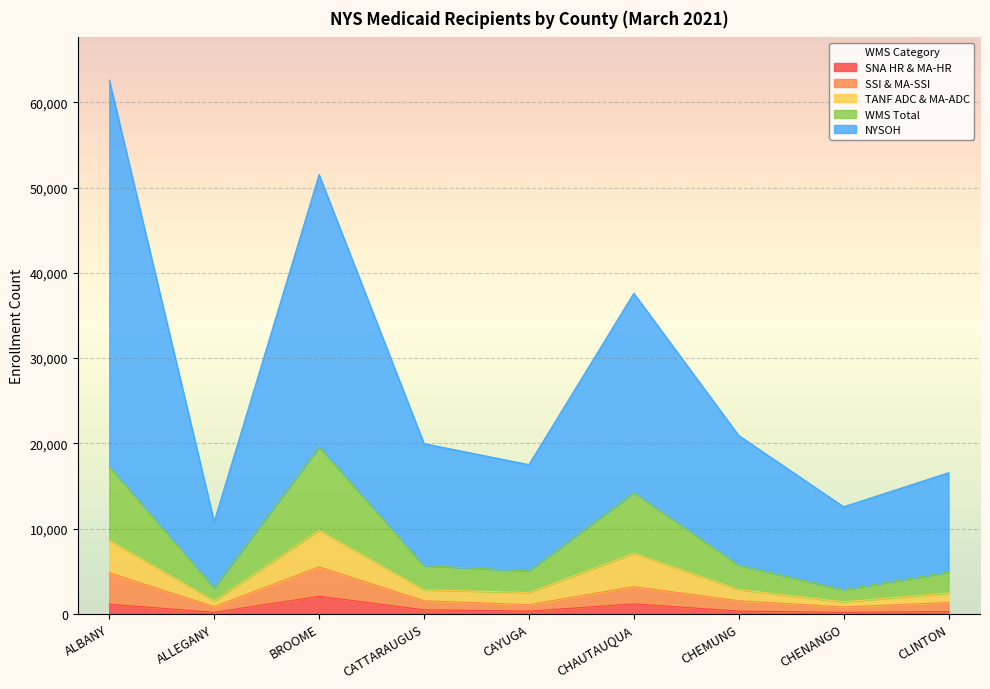

What are all the series names shown in the legend?

SNA HR & MA-HR, SSI & MA-SSI, TANF ADC & MA-ADC, WMS Total, NYSOH